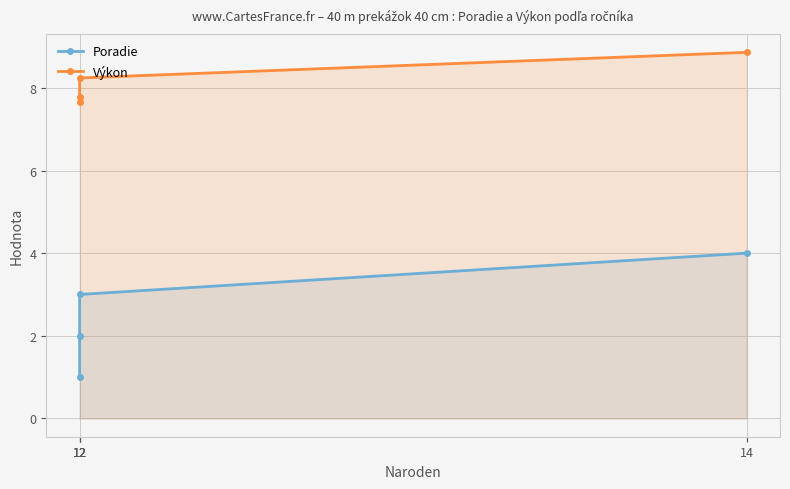

True or false: Výkon has more than 2 interior local peaks.

False